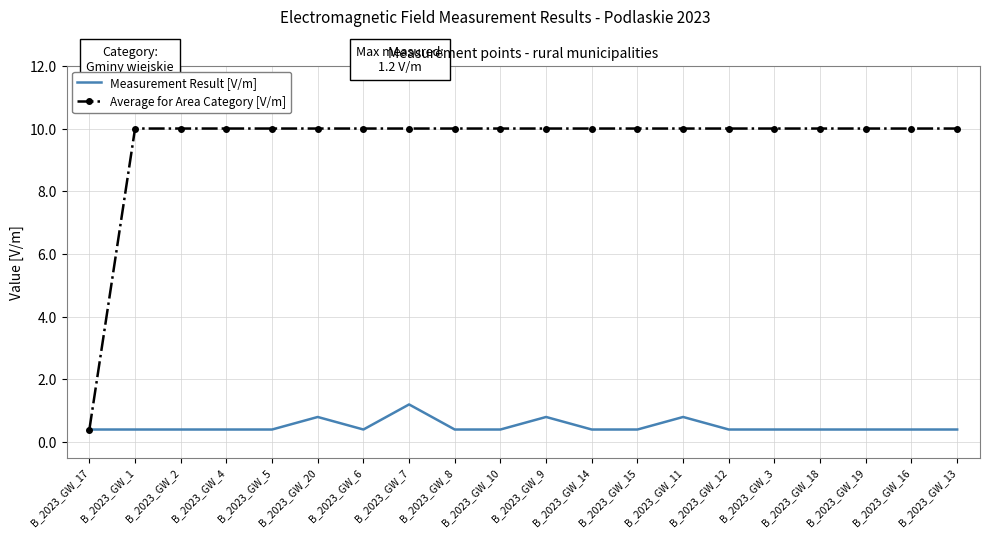

What position from the right is B_2023_GW_1?

19